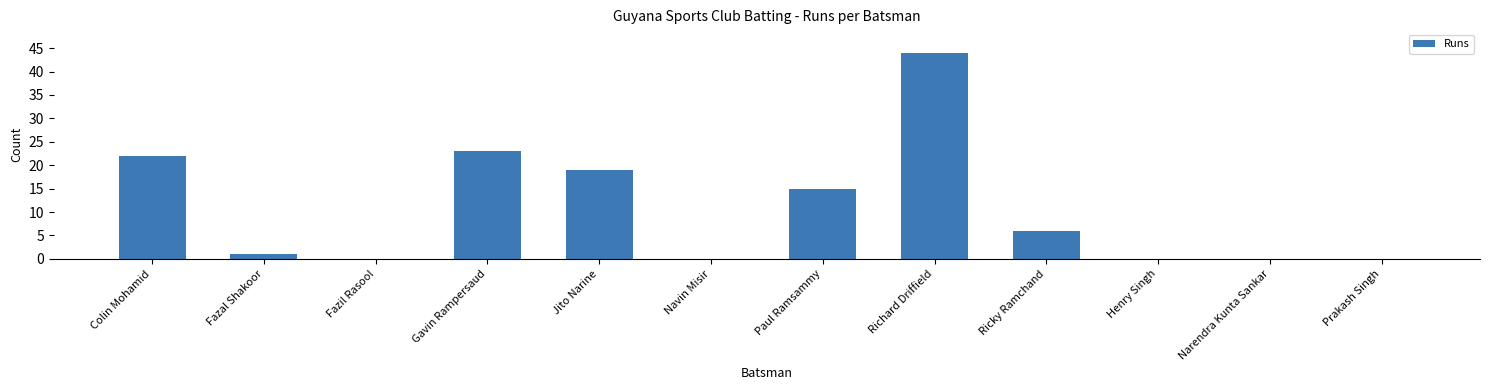

What is the difference between the values at Fazal Shakoor and Narendra Kunta Sankar?

1